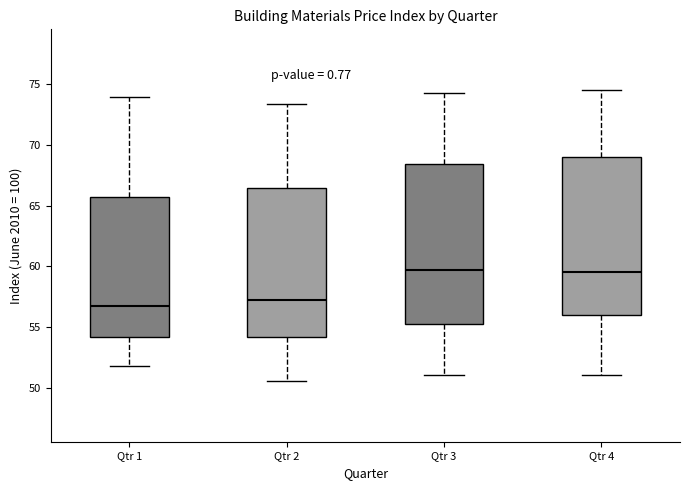

Reading left to right, transcribe this box plot: for each box, give where its median line is, the range the box spans, and where its two whiskers end, as read against the y-axis. The values are not printed on the chart, so give them approximately, as read against the axis.

Qtr 1: median 57.0, box 54.0 to 65.5, whiskers 52.0 to 74.0
Qtr 2: median 57.5, box 54.0 to 66.5, whiskers 50.5 to 73.5
Qtr 3: median 59.5, box 55.5 to 68.5, whiskers 51.0 to 74.0
Qtr 4: median 59.5, box 56.0 to 69.0, whiskers 51.0 to 74.5